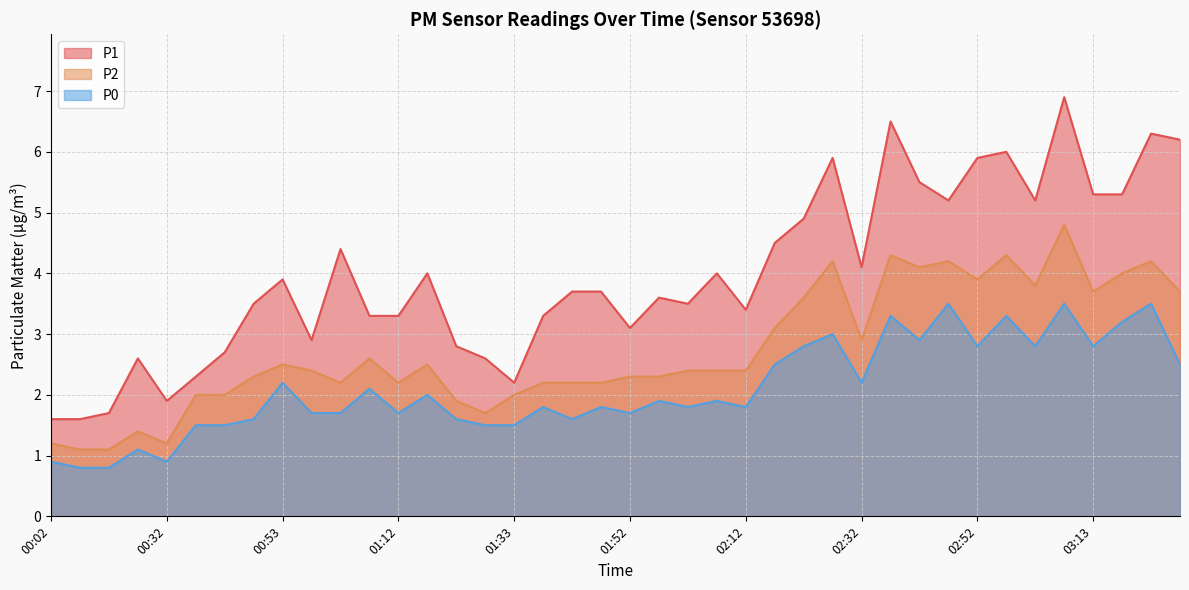

Is it true that P2 equals 7.2 at 02:42?

False